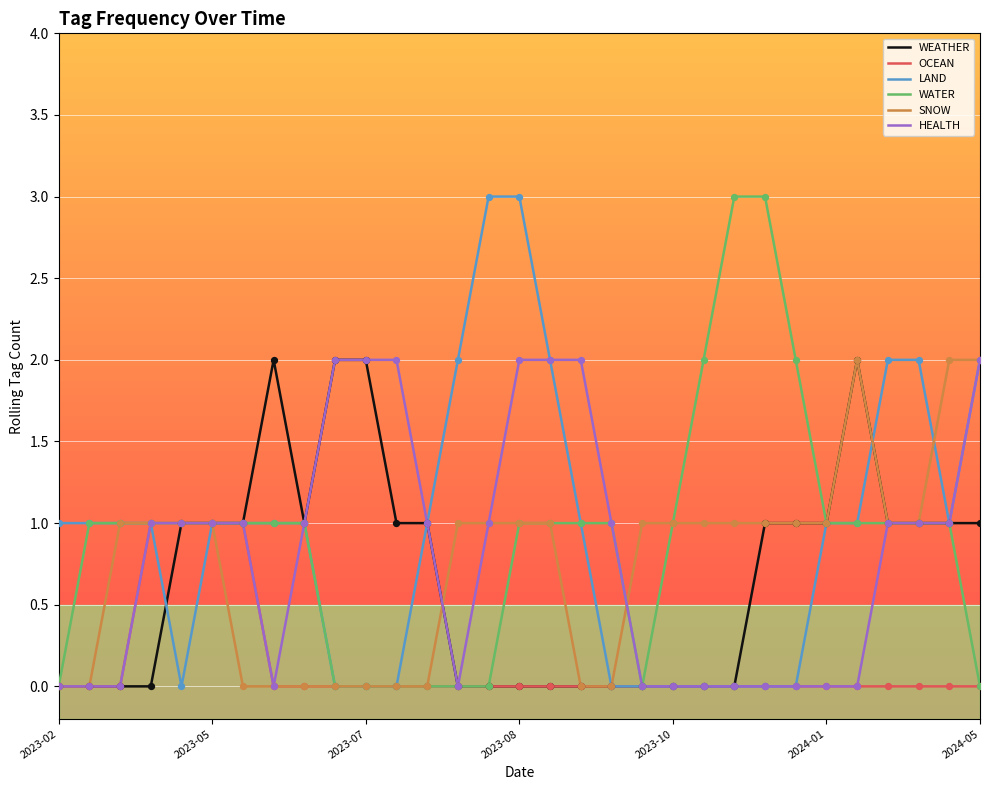

What is the maximum value shown in the chart?

3